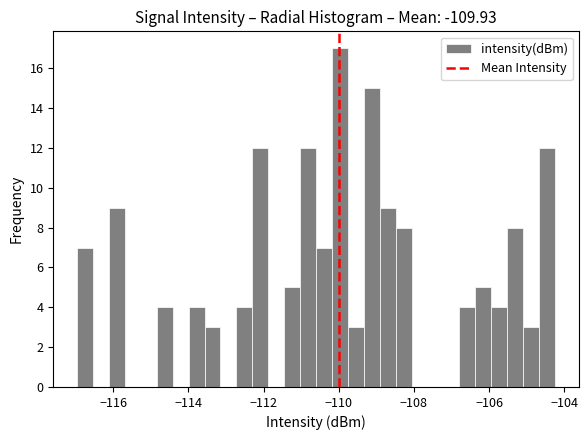

Around what value on the x-axis is the tallest bar? Give the approximate position of its centre, as read against the axis.

-110.0